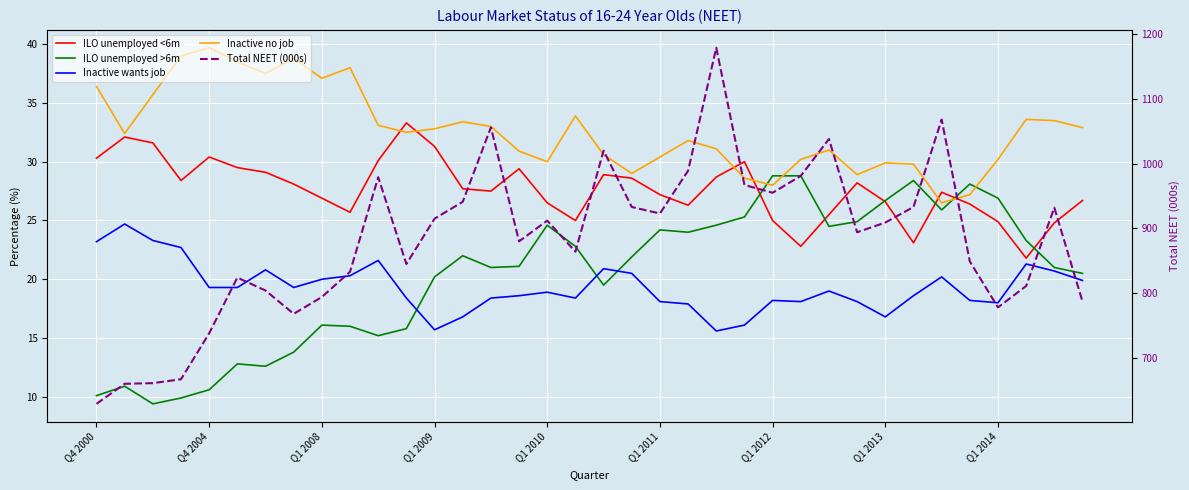

Which series has the largest total across all categories?

Total NEET (000s)